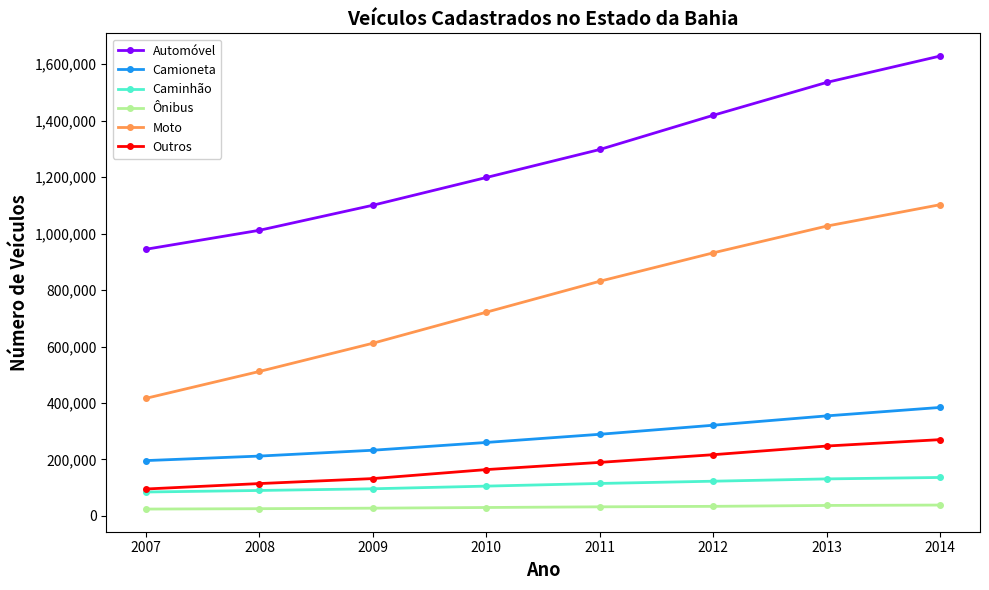

Rank the series by their maximum value, from highest to lowest.

Automóvel, Moto, Camioneta, Outros, Caminhão, Ônibus